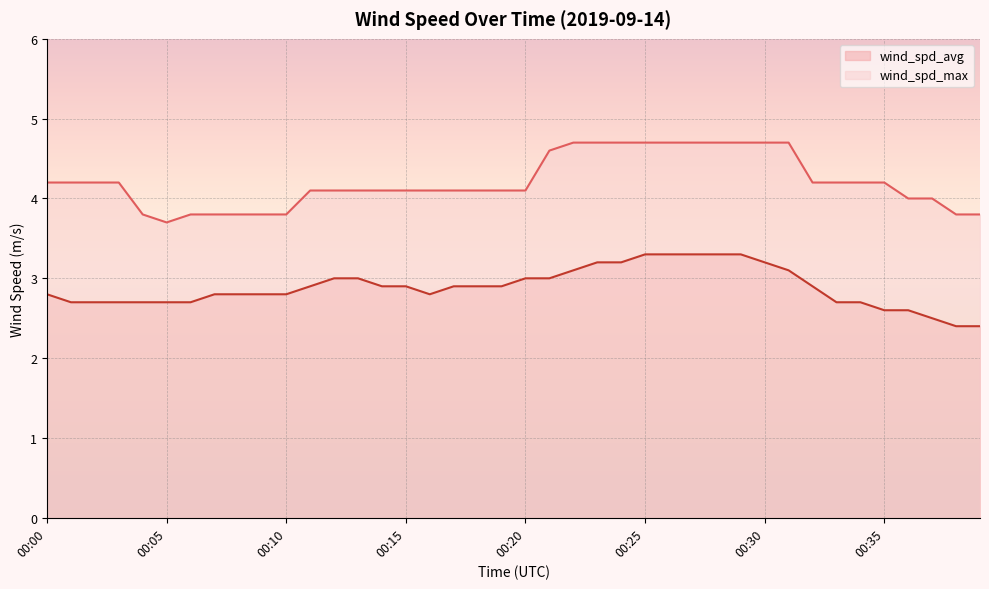

In wind_spd_avg, how many points are lower than both neighbors (excluding endpoints)?

1